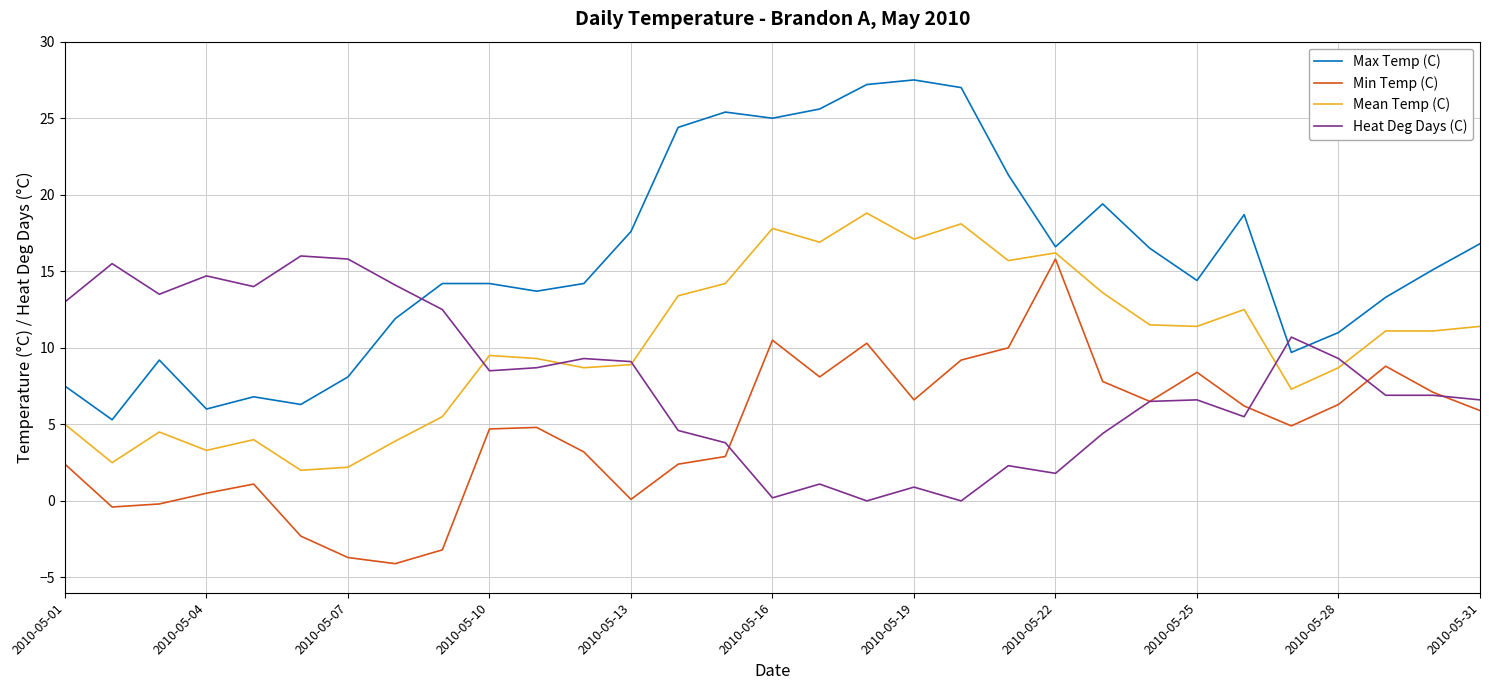

Which series has the largest total across all categories?

Max Temp (C)